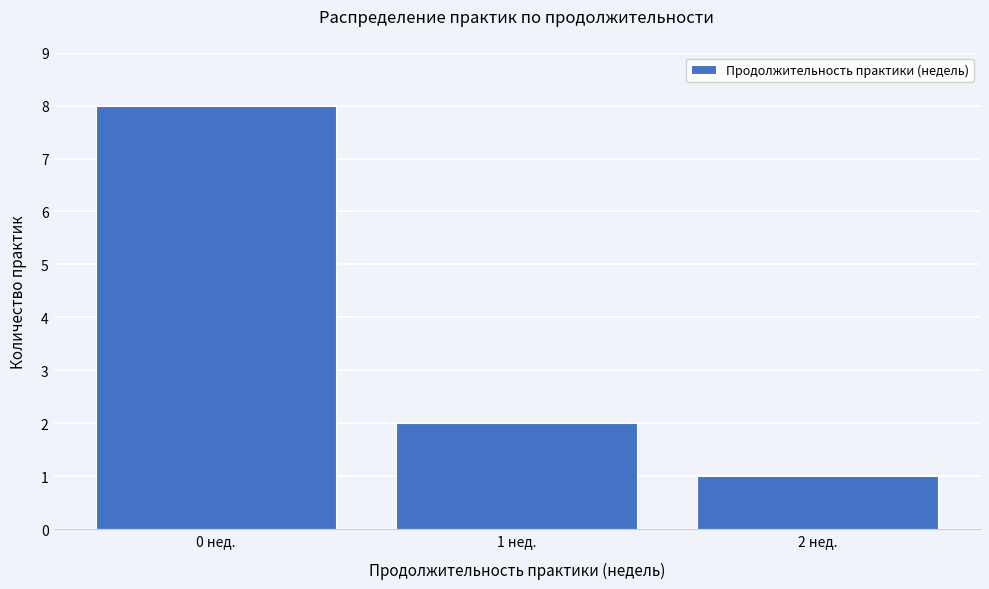

Reading right to left, transcribe all the data shown in this chart.

1	2	8